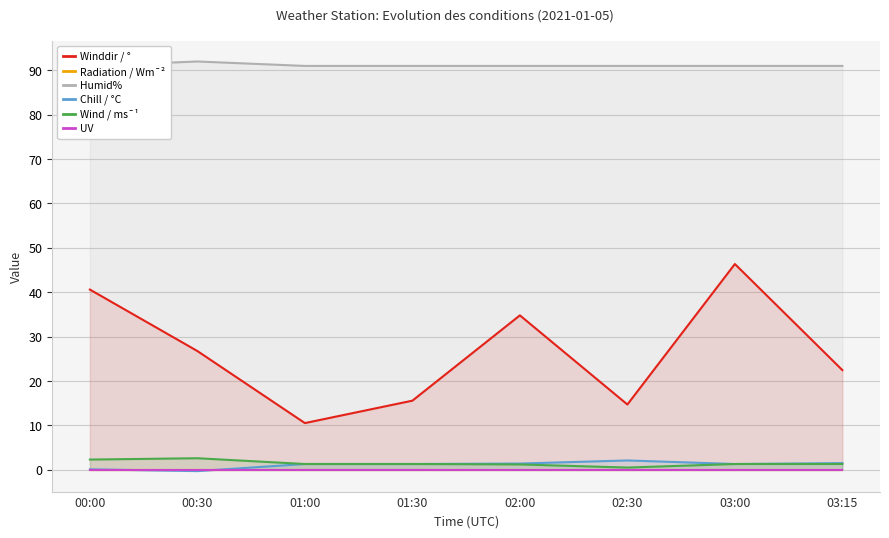

What is the sum of the Wind / ms¯¹ values at 02:00 and 03:15?

2.5